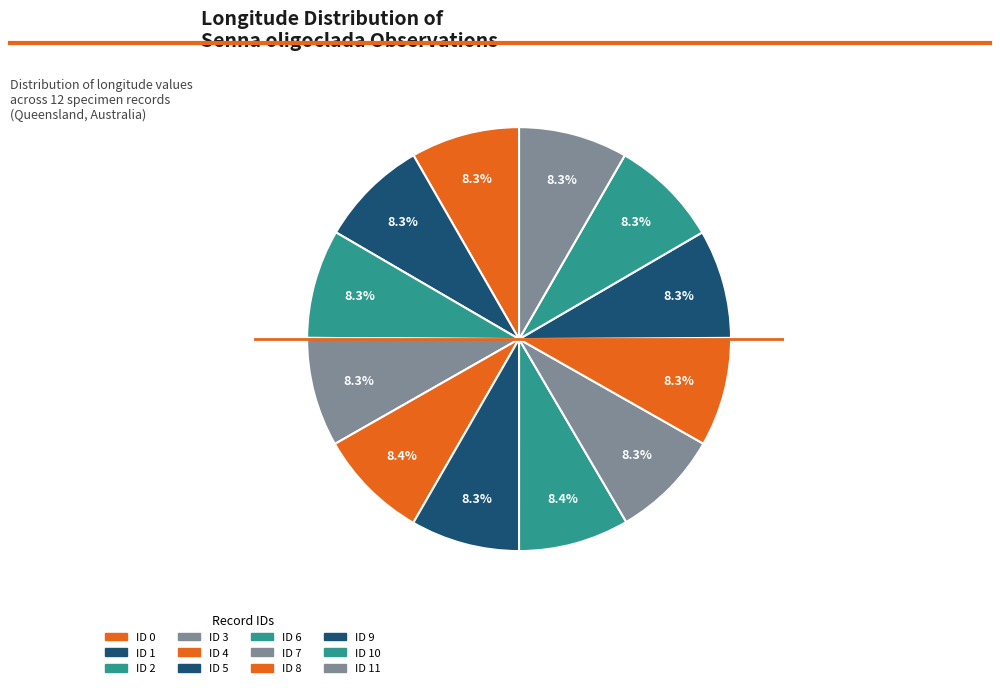

How many slices are in this pie chart?

12